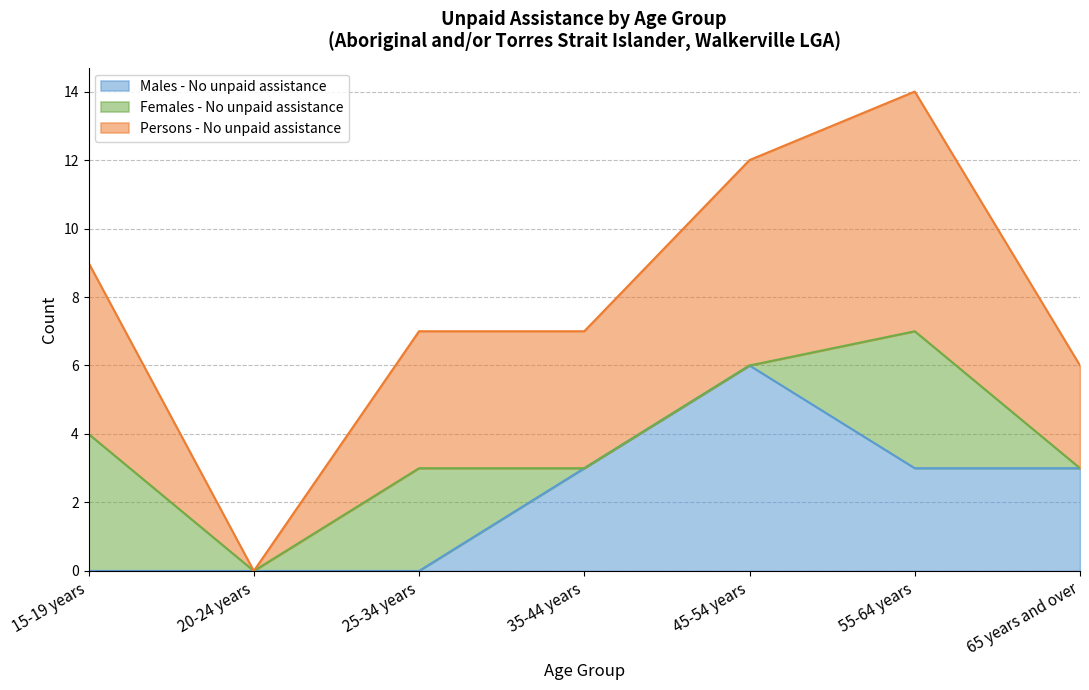

What is the spread (max minus min) of values at 55-64 years?

11